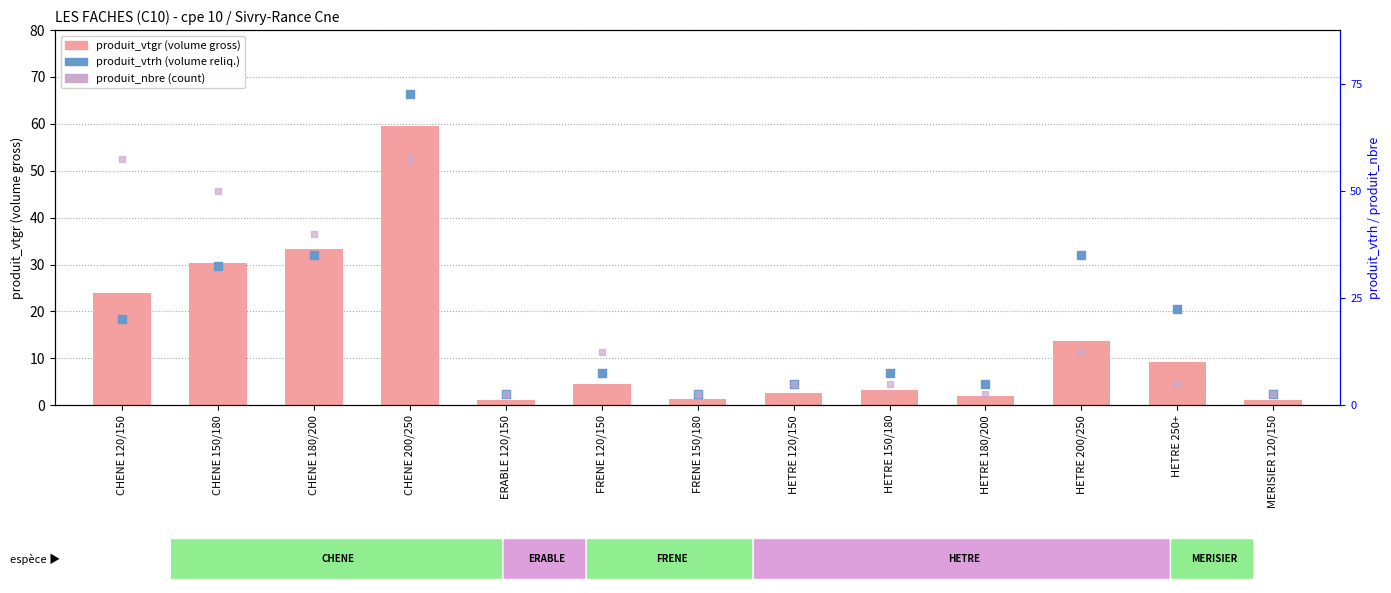

At which category is the sum across all series the highest?

CHENE 200/250